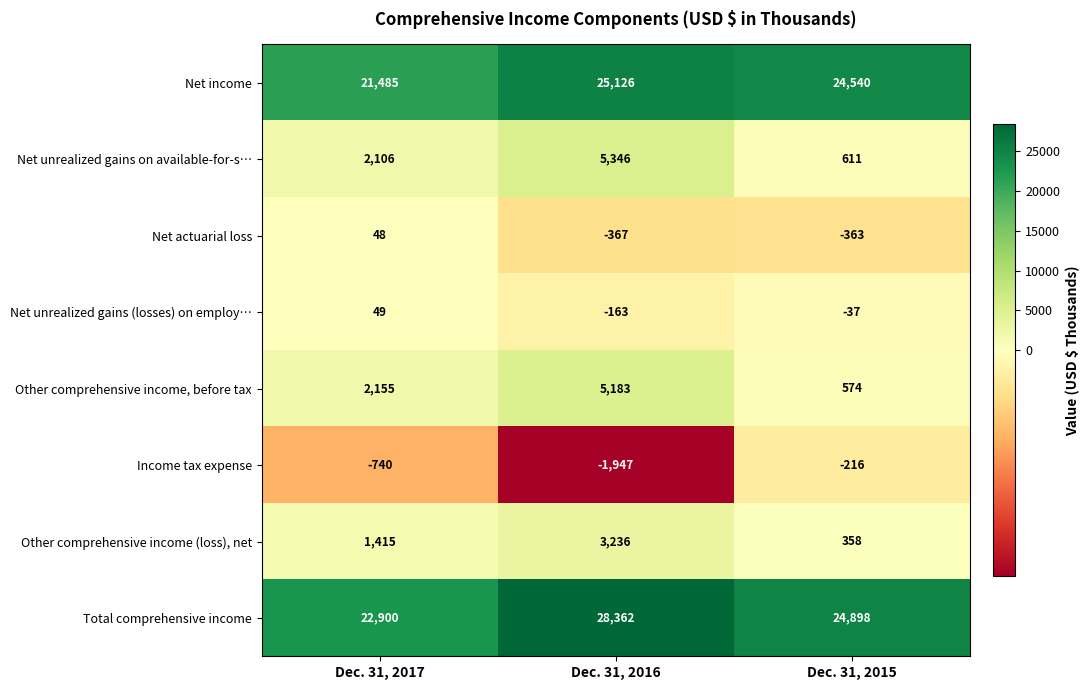

The value of Income tax expense at Dec. 31, 2017 is -1093. True or false?

False